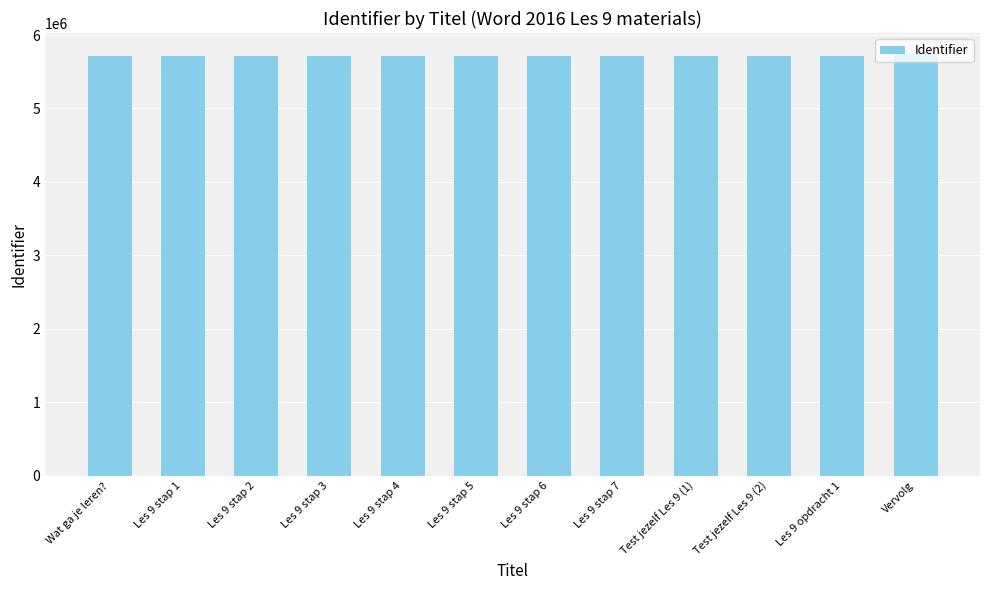

The chart shows a value of 5716018 at Test jezelf Les 9 (2). True or false?

True